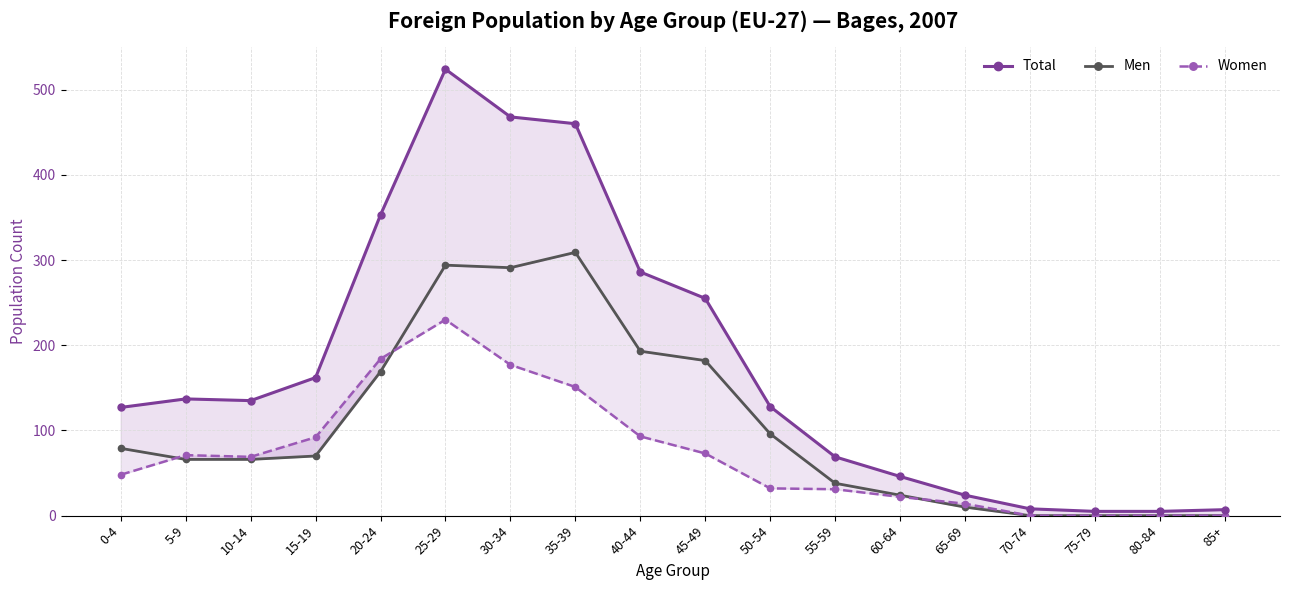

True or false: Men and Women cross at least once.

True